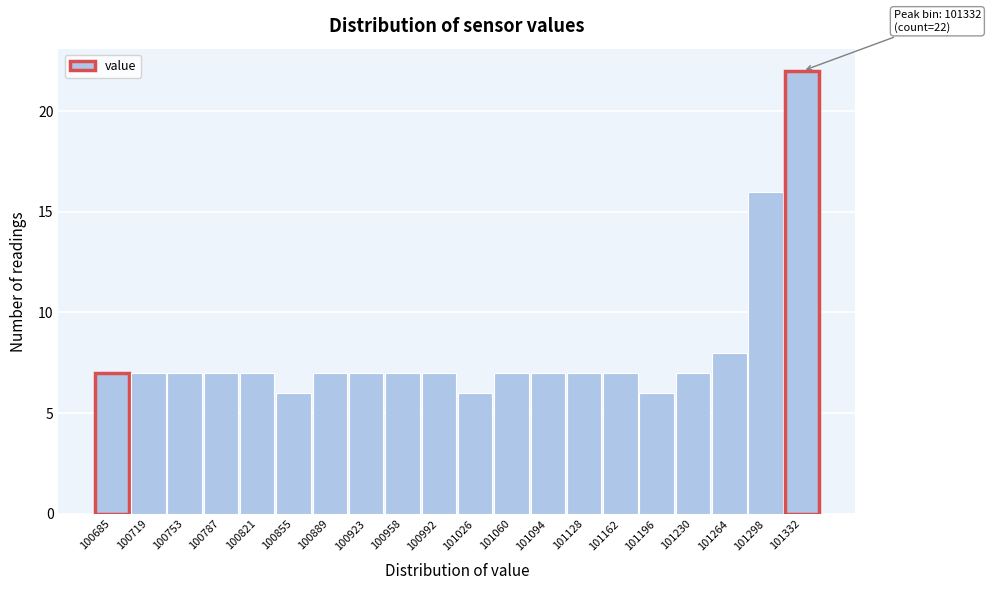

Reading right to left, what are all the values shown in this chart?

22	16	8	7	6	7	7	7	7	6	7	7	7	7	6	7	7	7	7	7